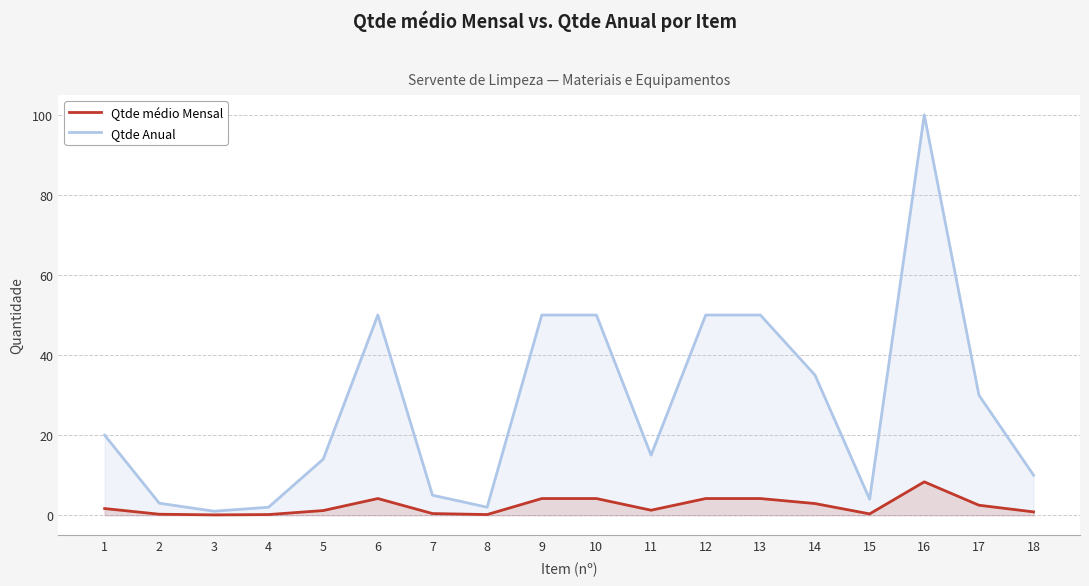

Where does the Qtde Anual series first go above 20?

6